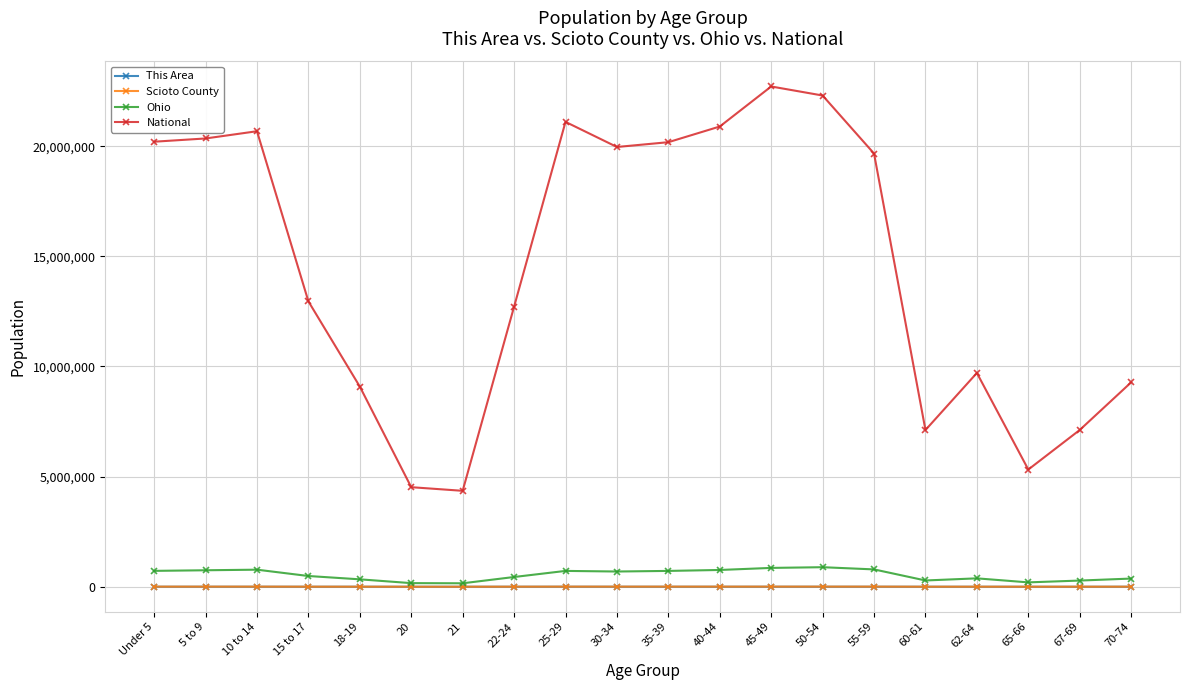

The value of National at 30-34 is 19962099. True or false?

True